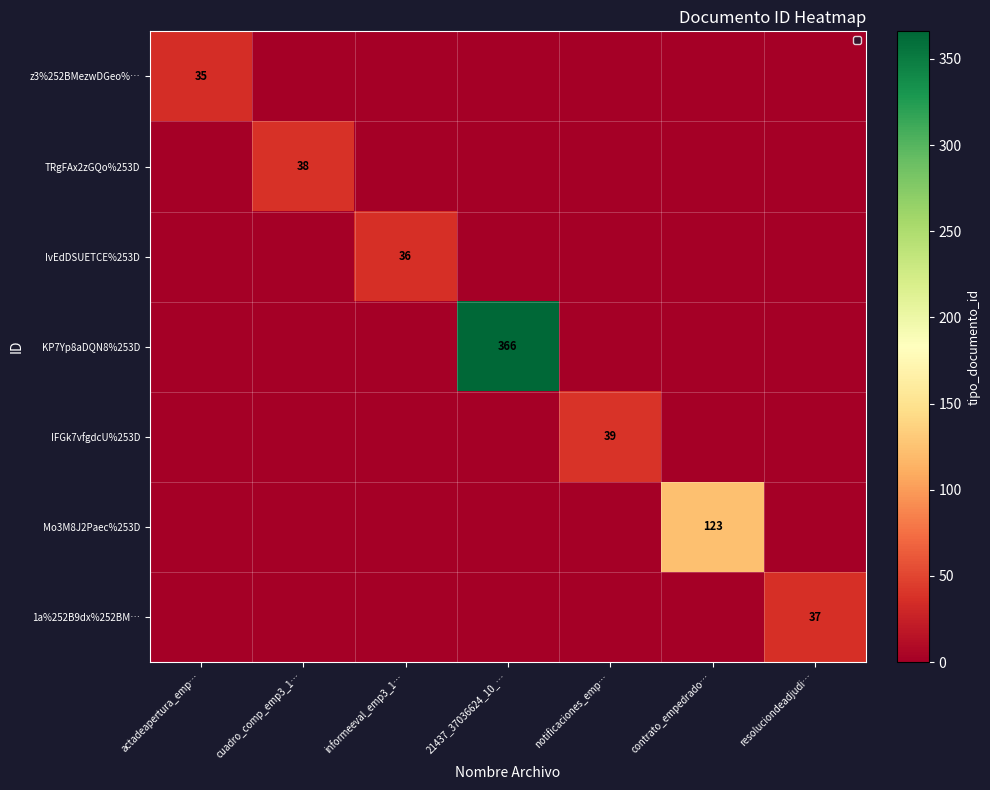

What is the difference between the highest and lowest values at cuadro_comp_emp3_1…?

38